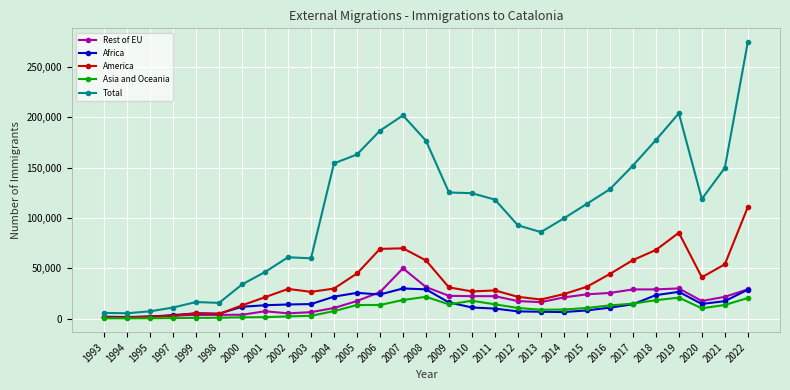

At which category is the sum across all series the highest?

2022